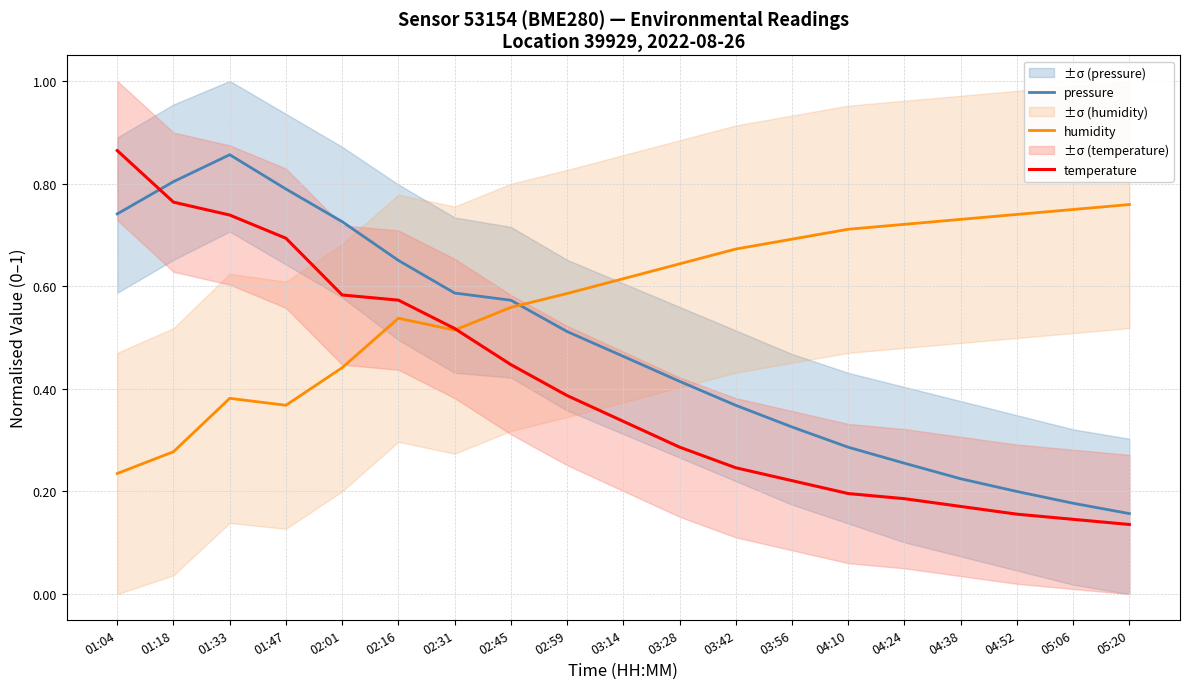

At which label is temperature closest to 0?

05:20